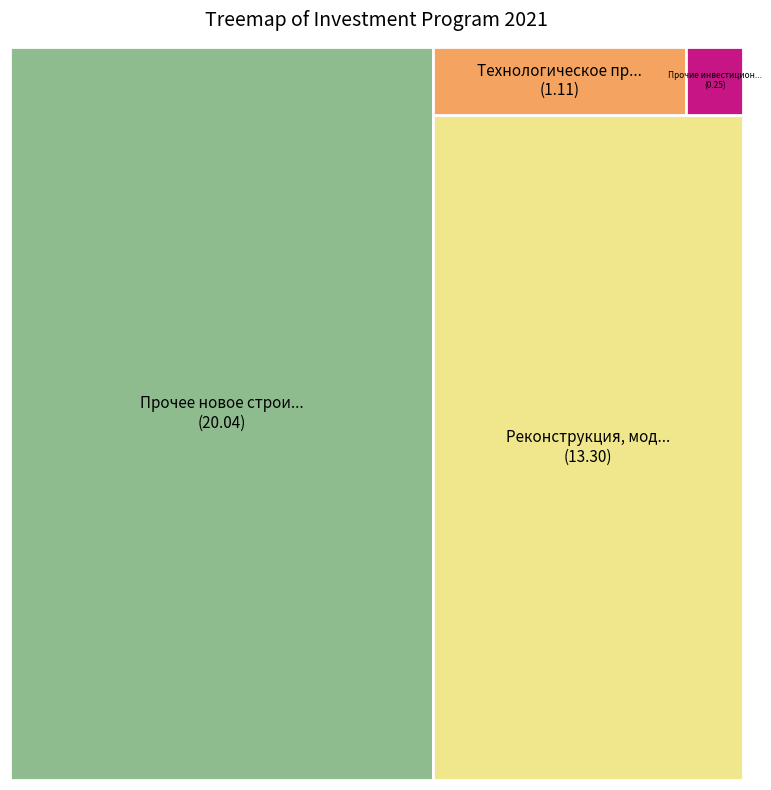

To the nearest percent, what percentage of the pie is Реконструкция, модернизация?

38%